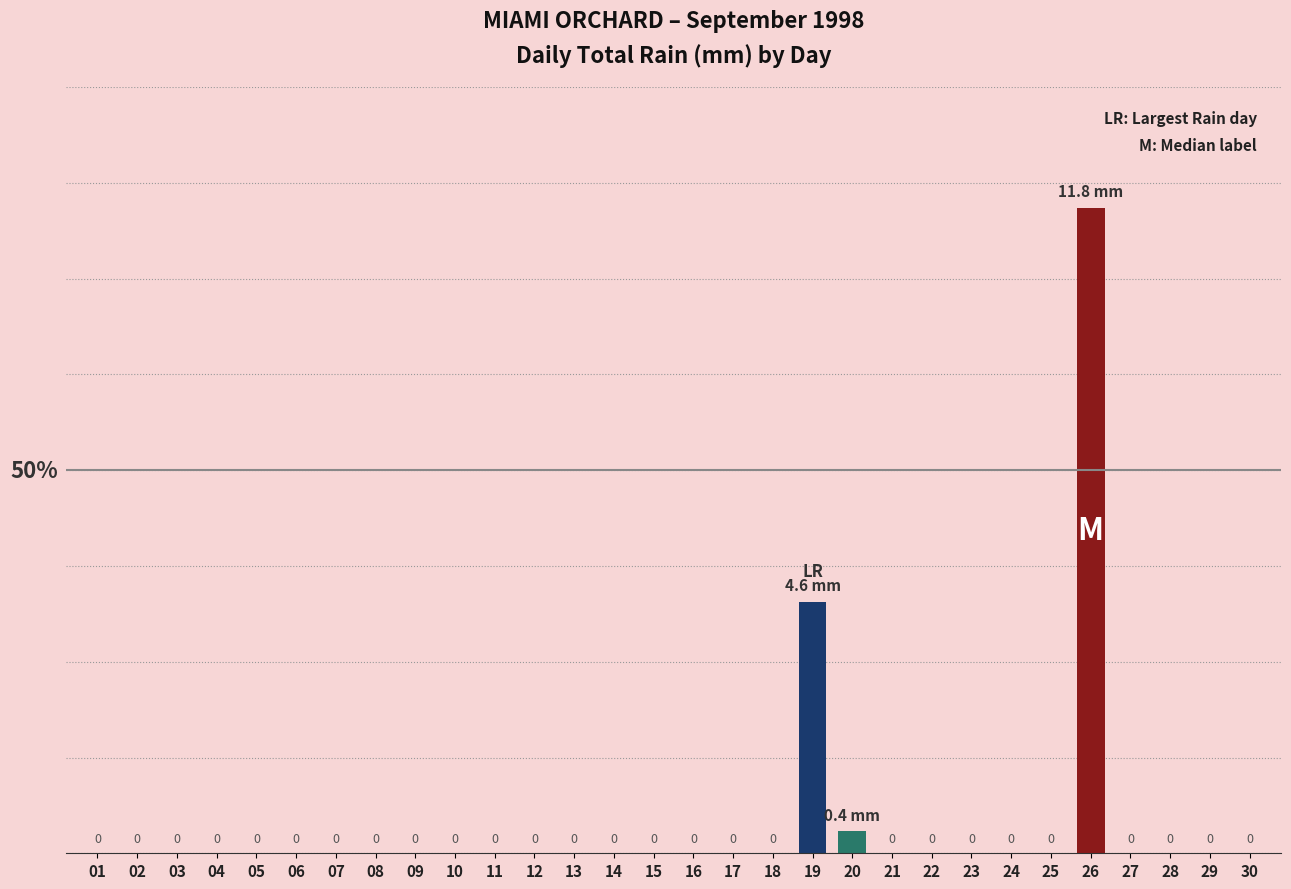

Which has a higher value, 12 or 01?

12